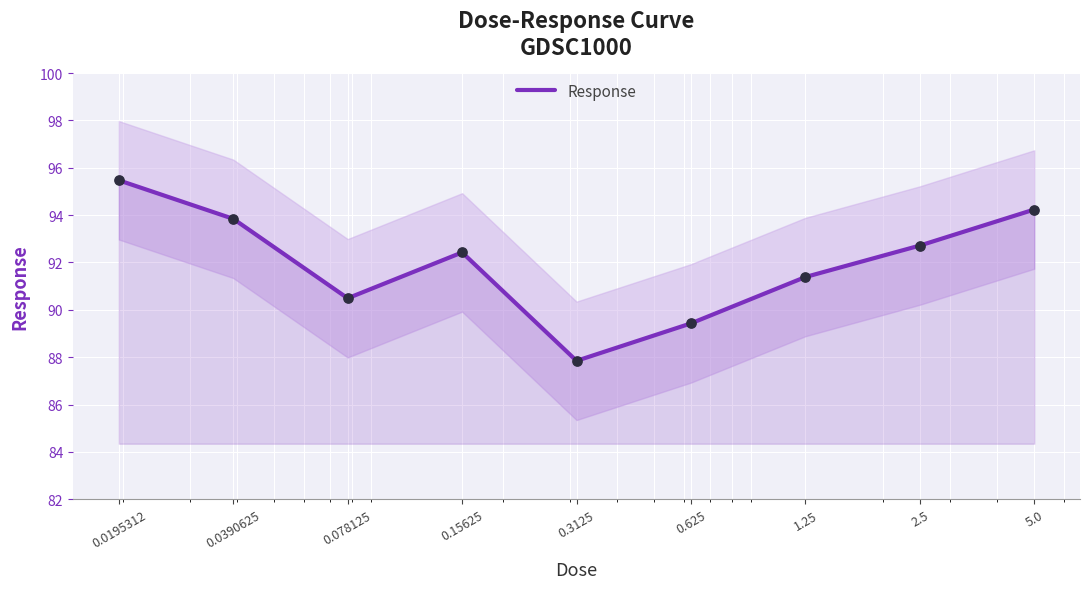

Between 0.15625 and 0.0195312, which is larger?

0.0195312